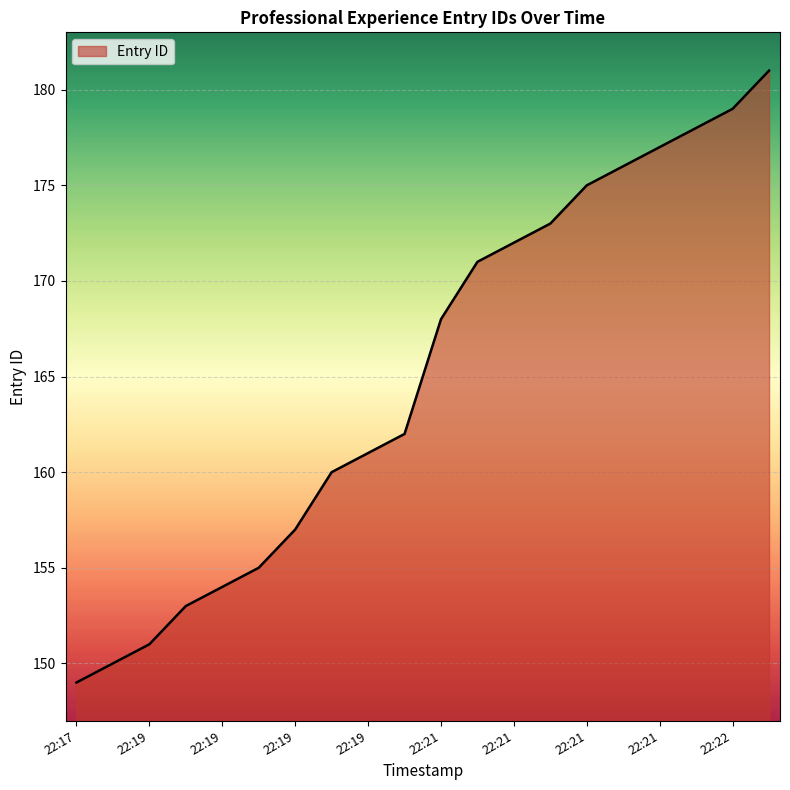

What is the difference between the maximum and minimum values?

32